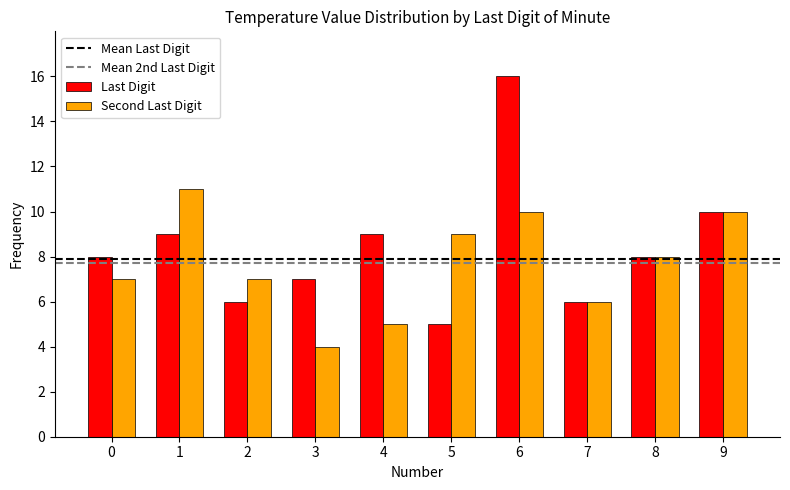

Reading left to right, extract all data points from this chart.

Last Digit: 0=8	1=9	2=6	3=7	4=9	5=5	6=16	7=6	8=8	9=10
Second Last Digit: 0=7	1=11	2=7	3=4	4=5	5=9	6=10	7=6	8=8	9=10